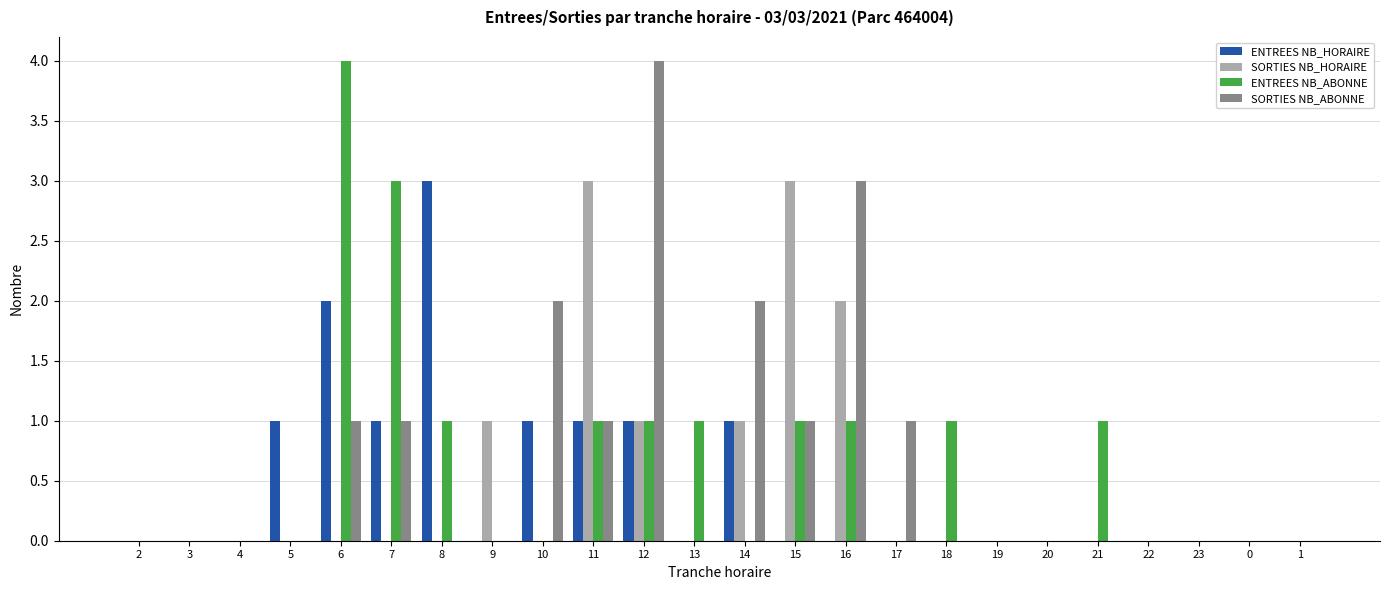

Is it true that SORTIES NB_HORAIRE equals 0 at 4?

True